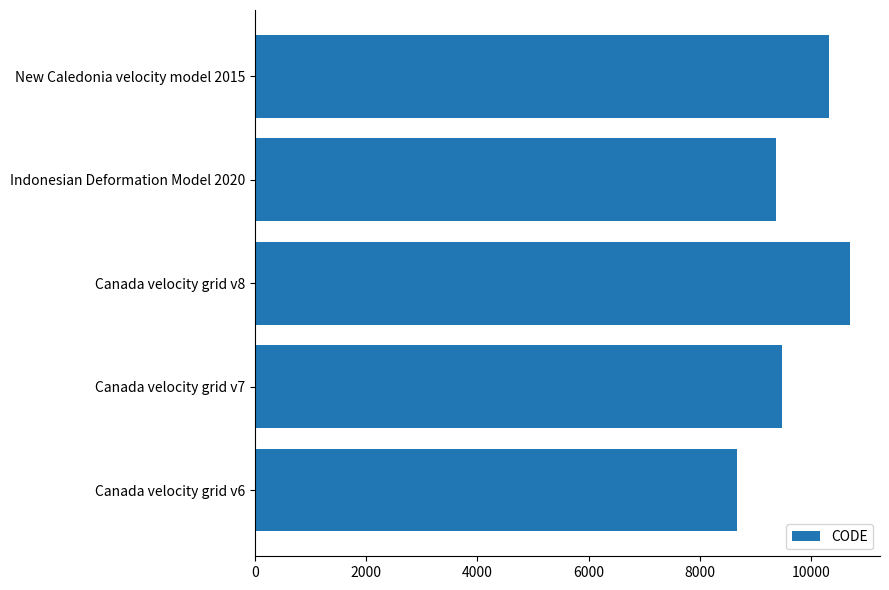

Where is the data nearest to the value 9691?

Canada velocity grid v7